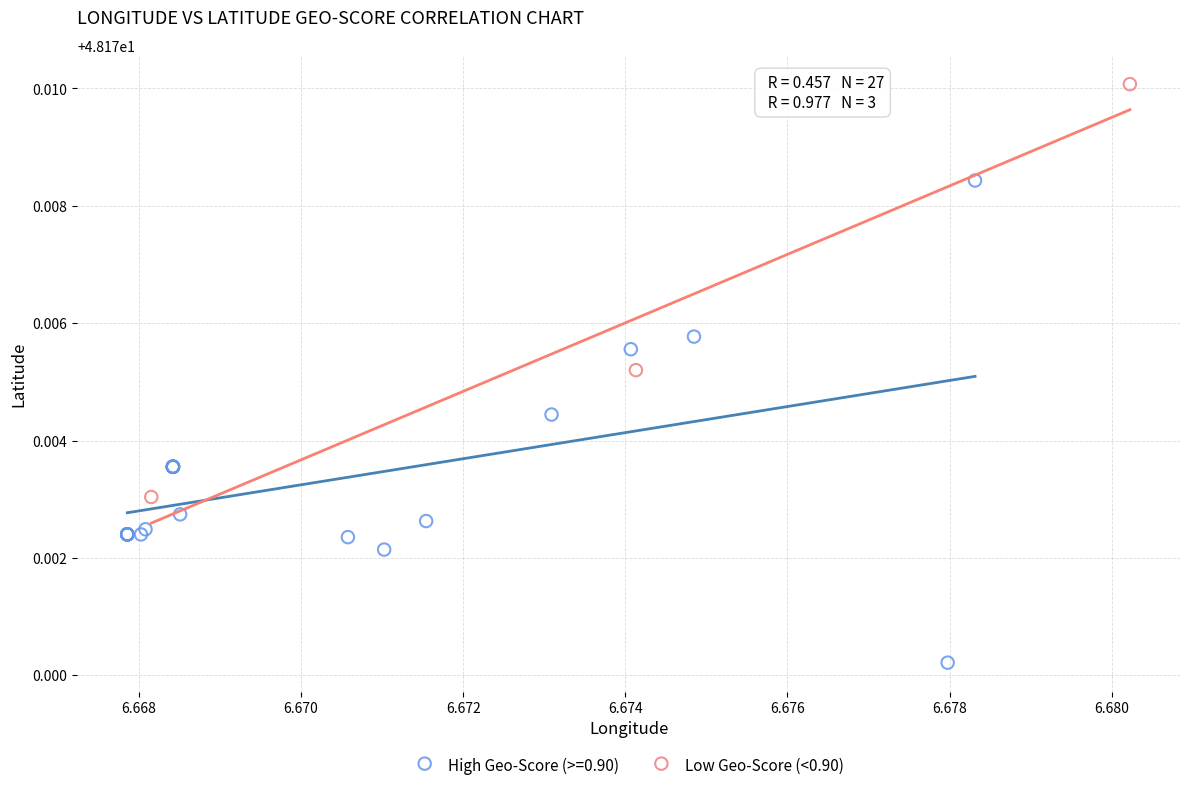

Which series reaches the maximum Y coordinate?

Low Geo-Score (<0.90)